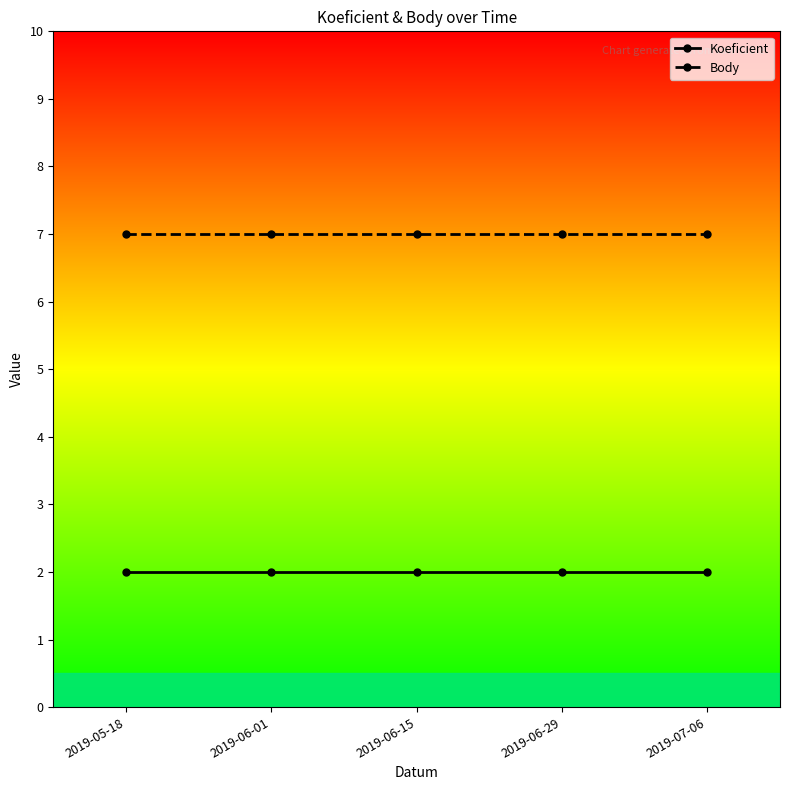

True or false: Body and Koeficient intersect in this chart.

False